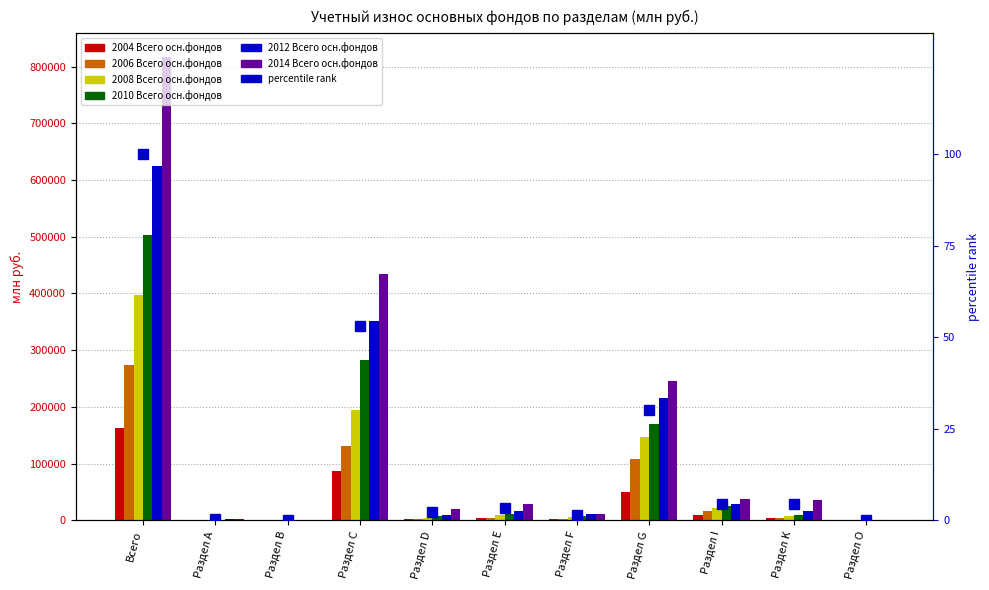

Rank the categories by 2012 Всего осн.фондов value from highest to lowest.

Всего, Раздел С, Раздел G, Раздел I, Раздел K, Раздел Е, Раздел F, Раздел D, Раздел А, Раздел O, Раздел В